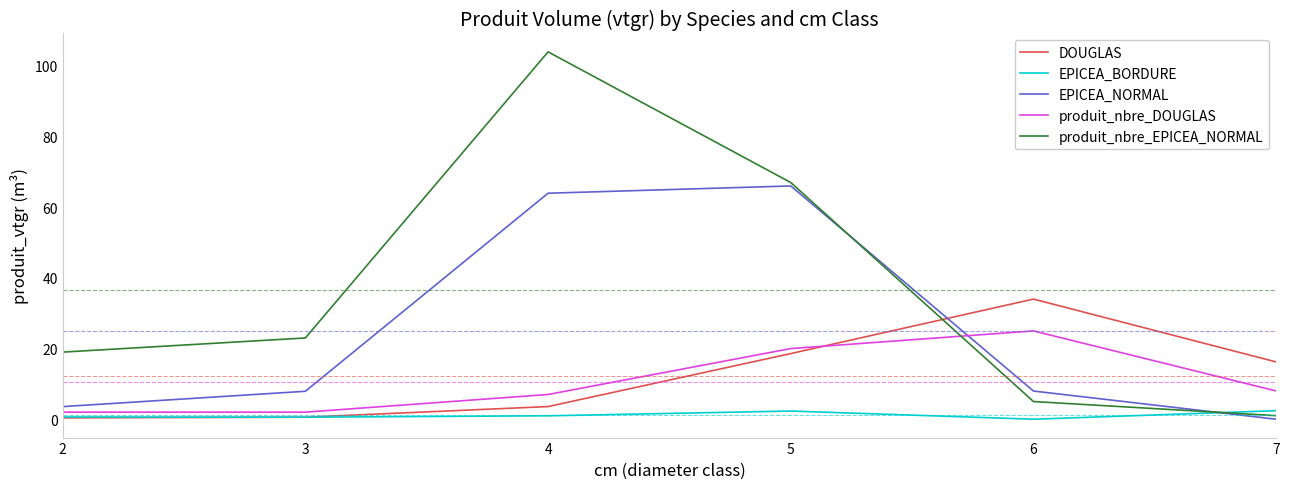

Does the chart display data point markers on the line(s)?

No